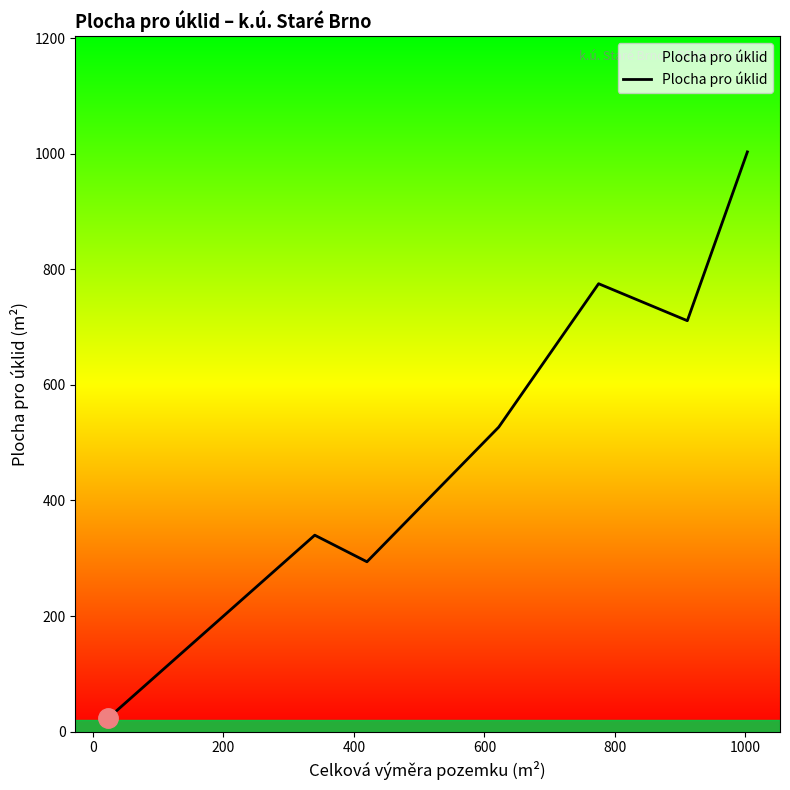

What is the maximum value shown in the chart?

1003